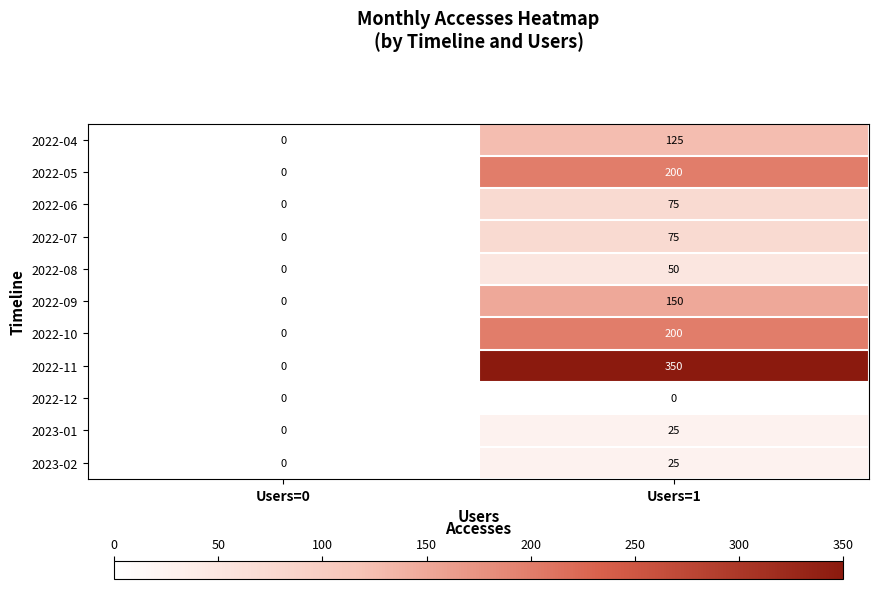

What is the difference between the maximum and minimum values in the 2022-10 series?

200